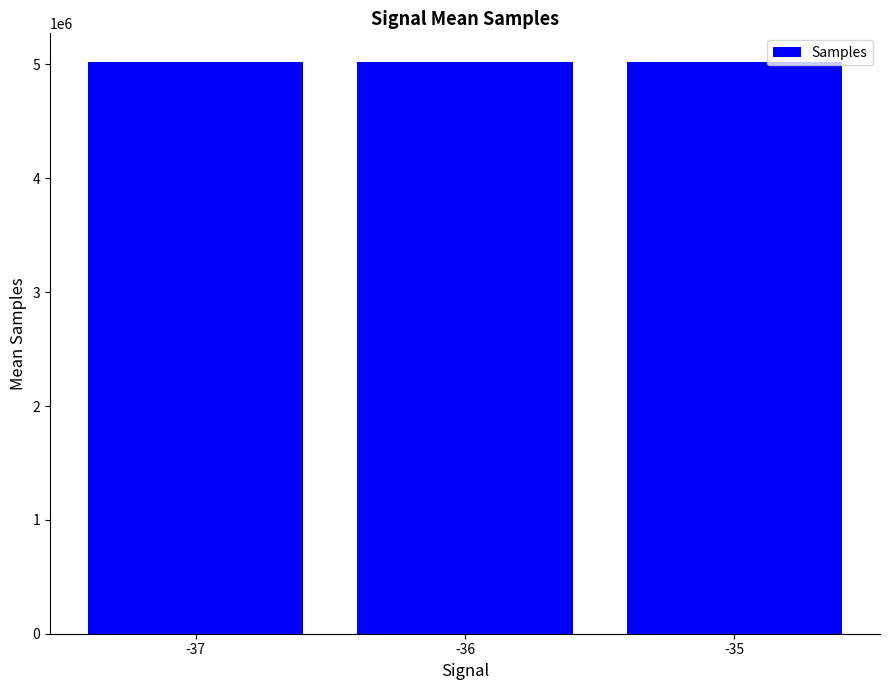

What is the smallest value displayed?

5020754.0